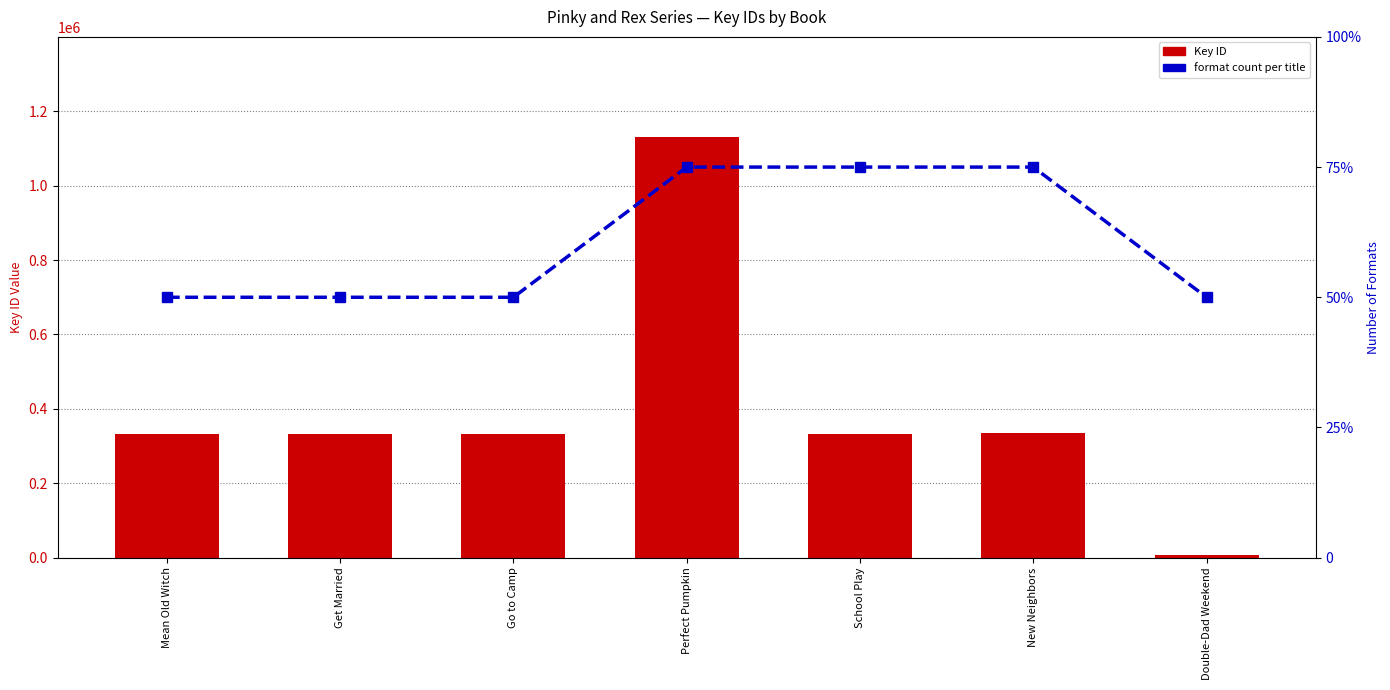

List the labels in order of Key ID value, largest first.

Perfect Pumpkin, New Neighbors, School Play, Go to Camp, Mean Old Witch, Get Married, Double-Dad Weekend